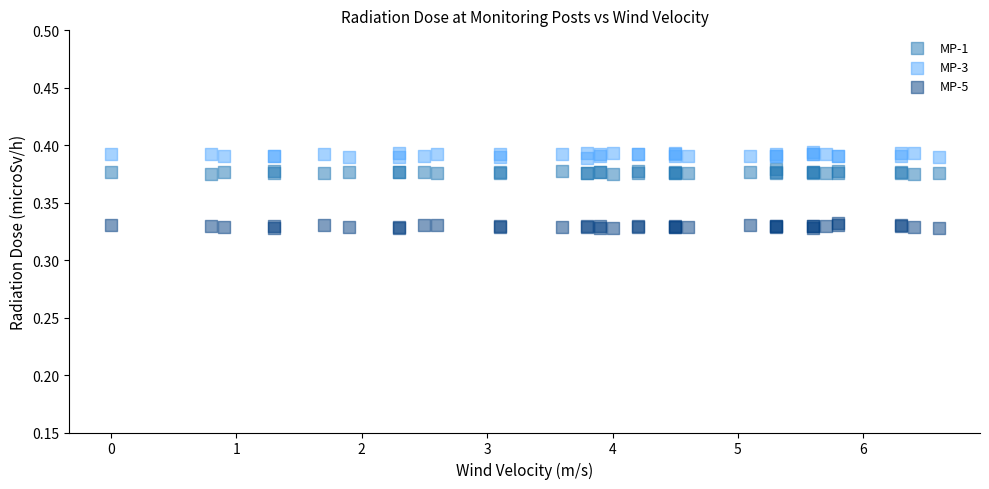

Which series reaches the maximum Y coordinate?

MP-3